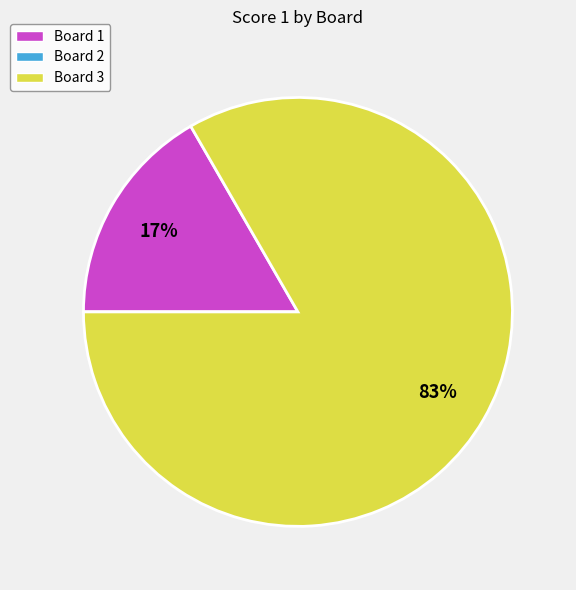

To the nearest percent, what is the difference between the largest and smallest slice percentages?

83%